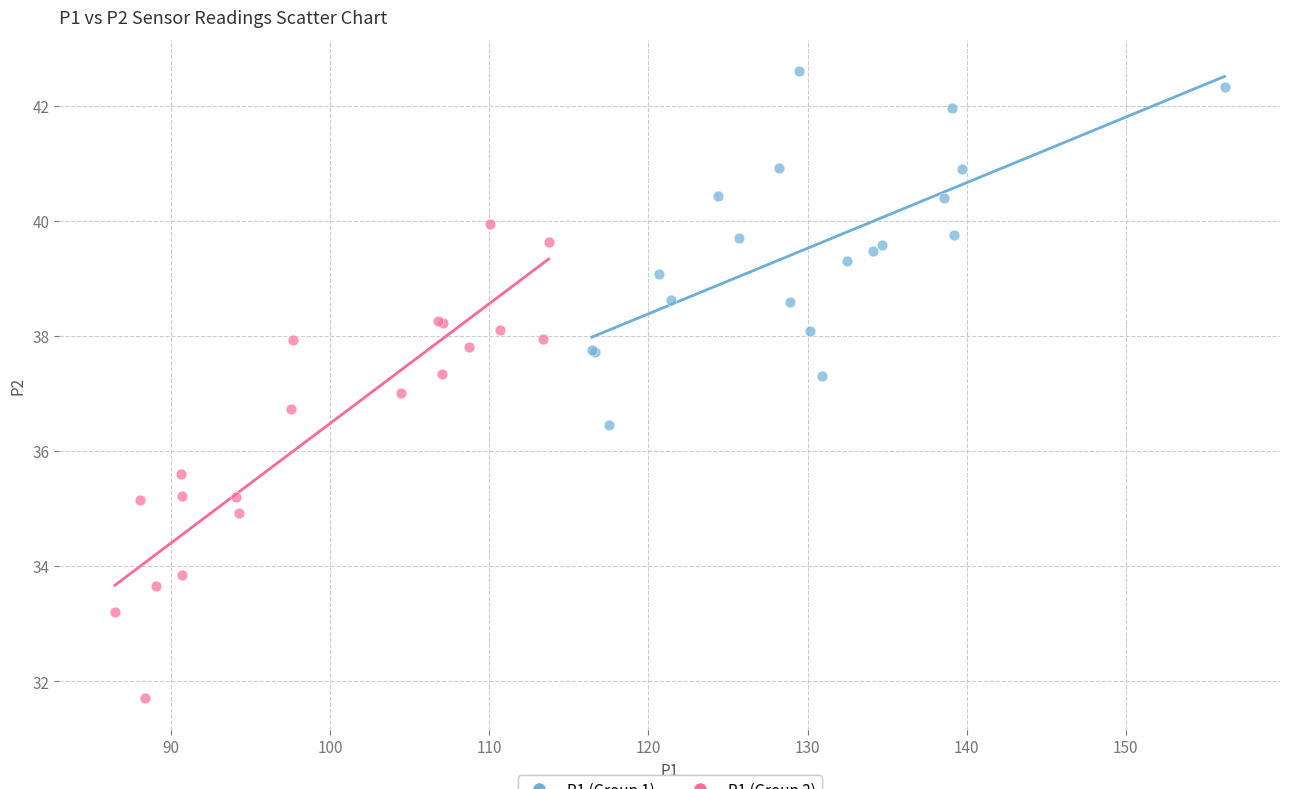

What are all the series names shown in the legend?

P1 (Group 1), P1 (Group 2)